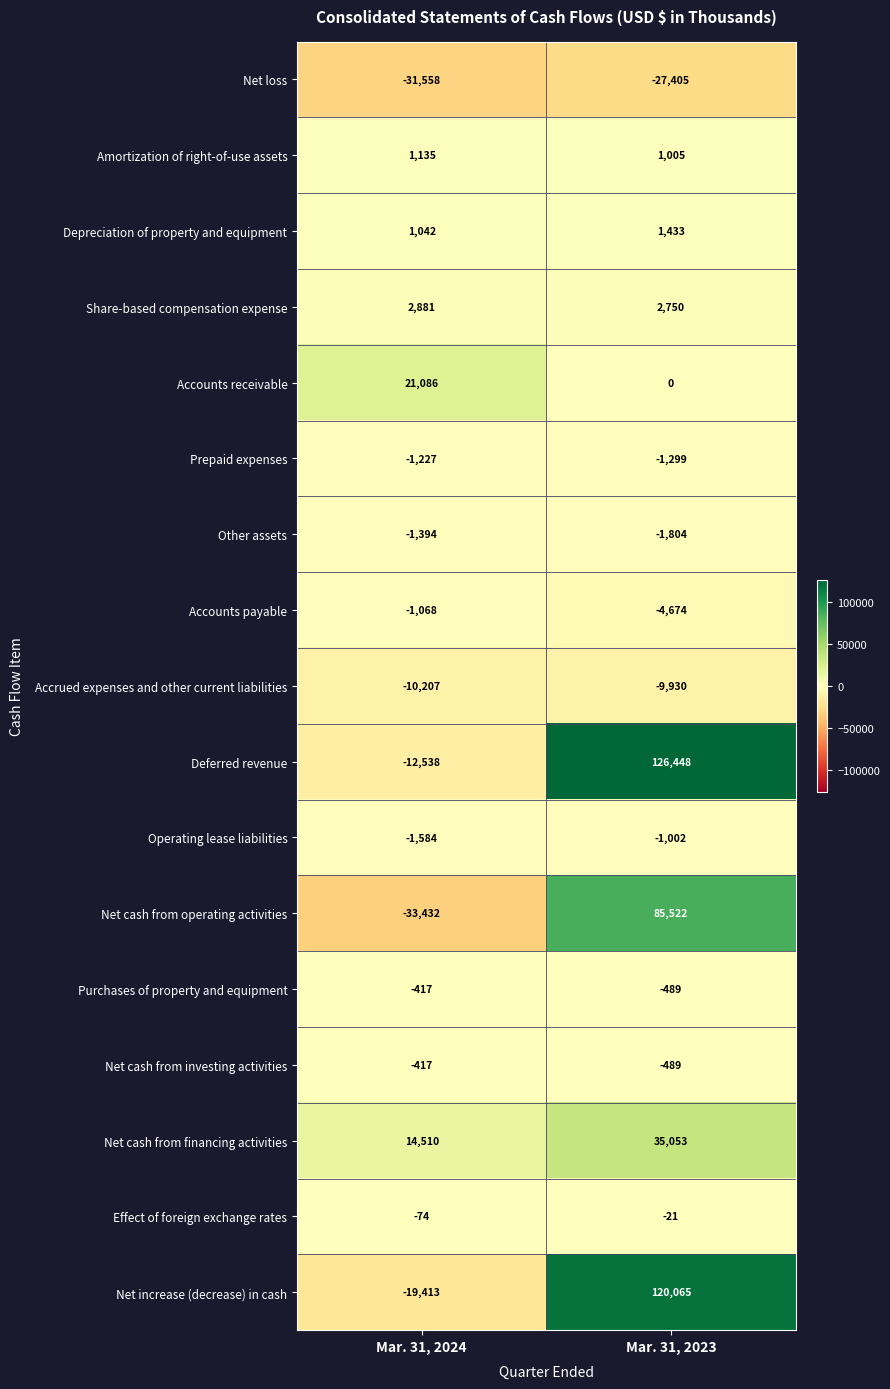

The Effect of foreign exchange rates series shows -21 at Mar. 31, 2023. True or false?

True